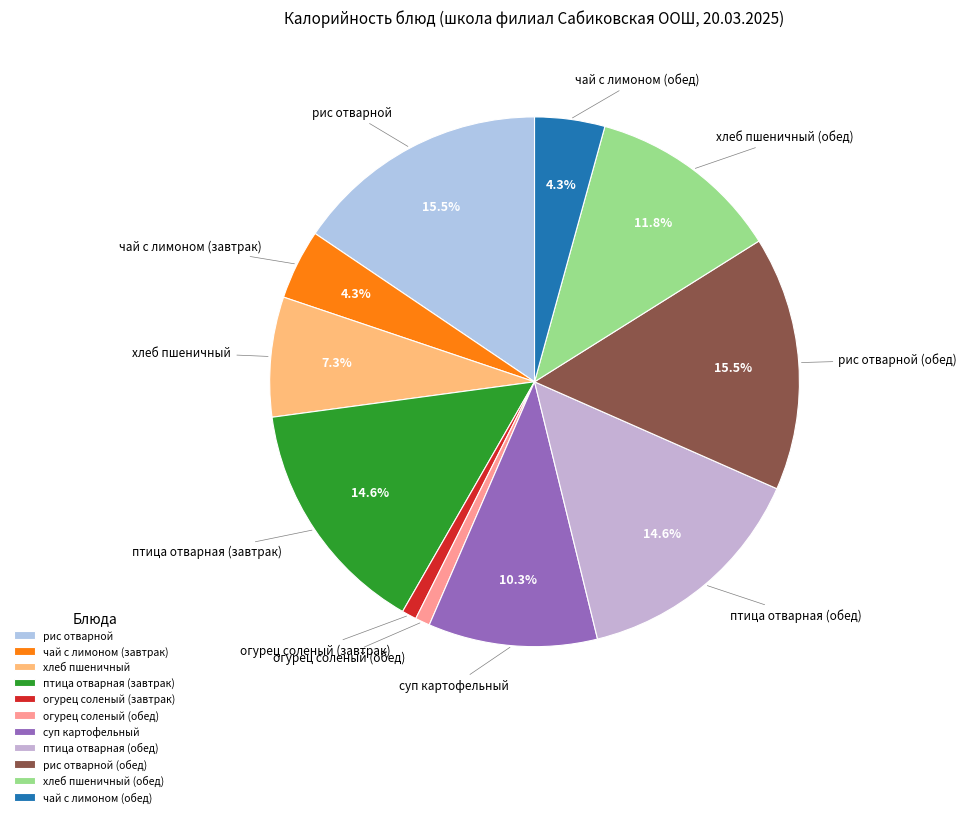

How much of the chart is everything except суп картофельный?

89.7%